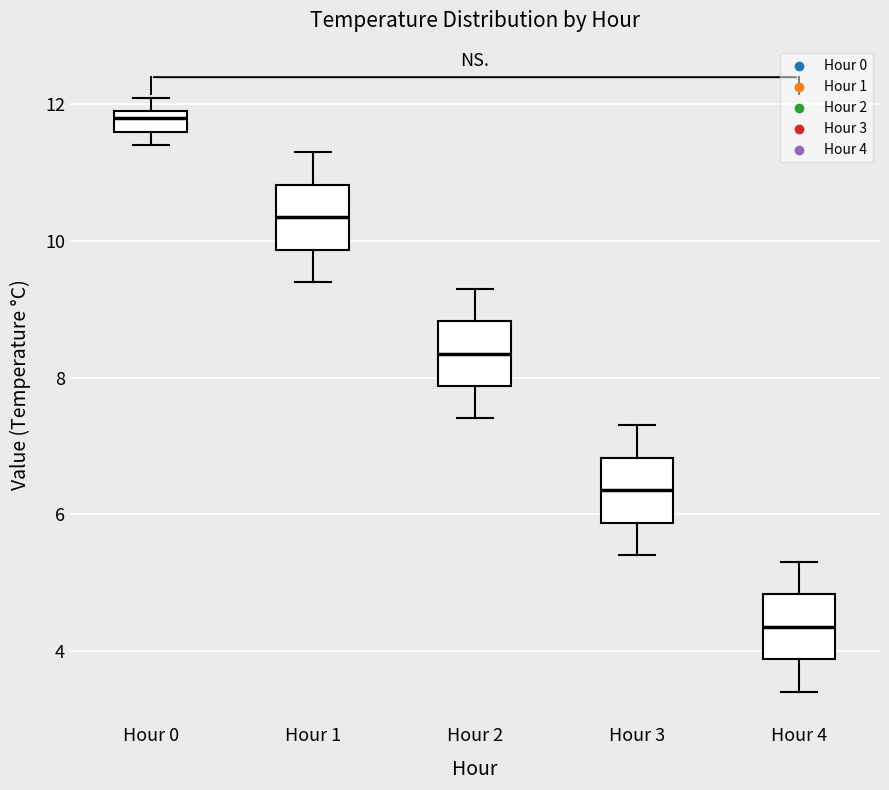

Which box's median line is the highest?

Hour 0